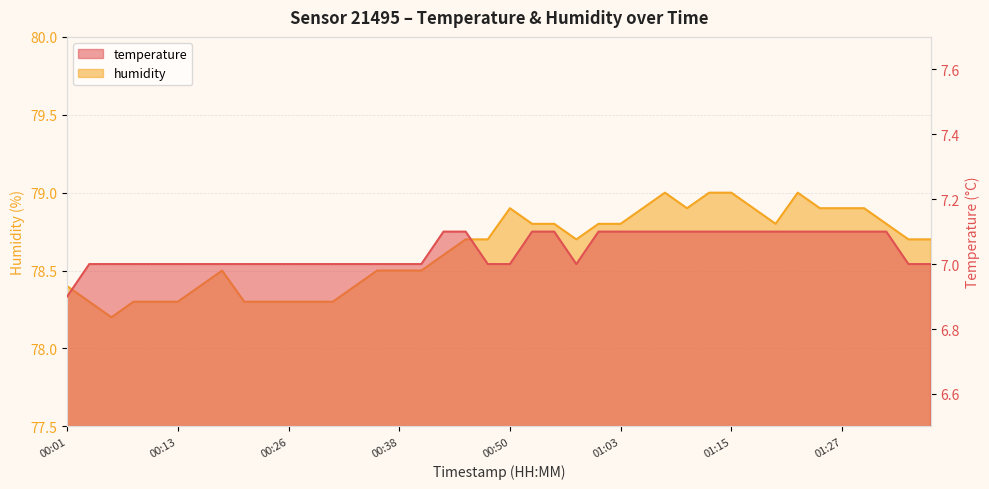

What position from the left is 01:15?

31